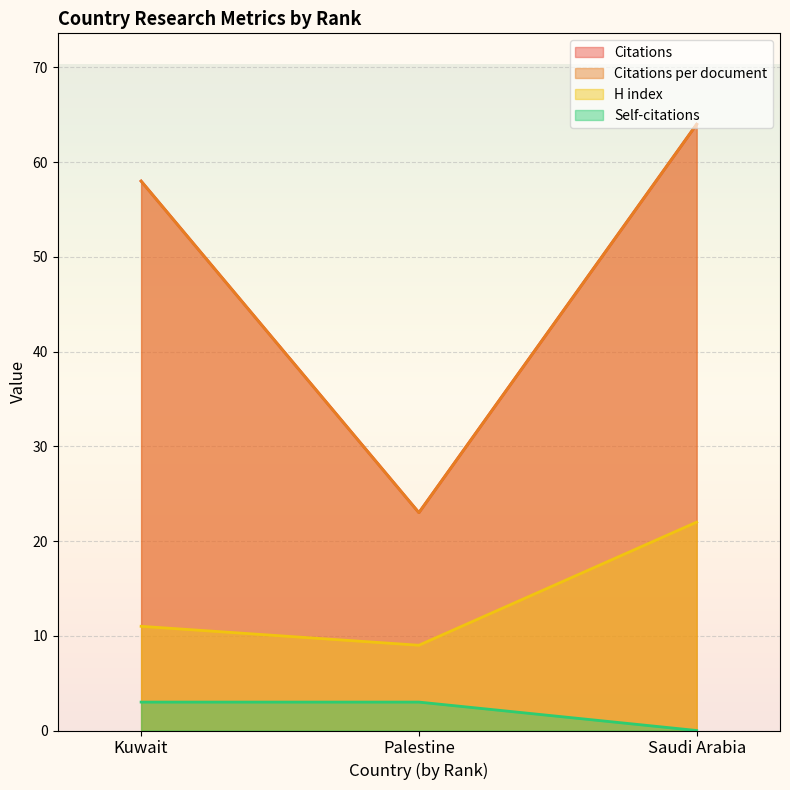

Reading left to right, extract all data points from this chart.

Citations: 58	23	64
Citations per document: 58	23	64
H index: 11	9	22
Self-citations: 3	3	0